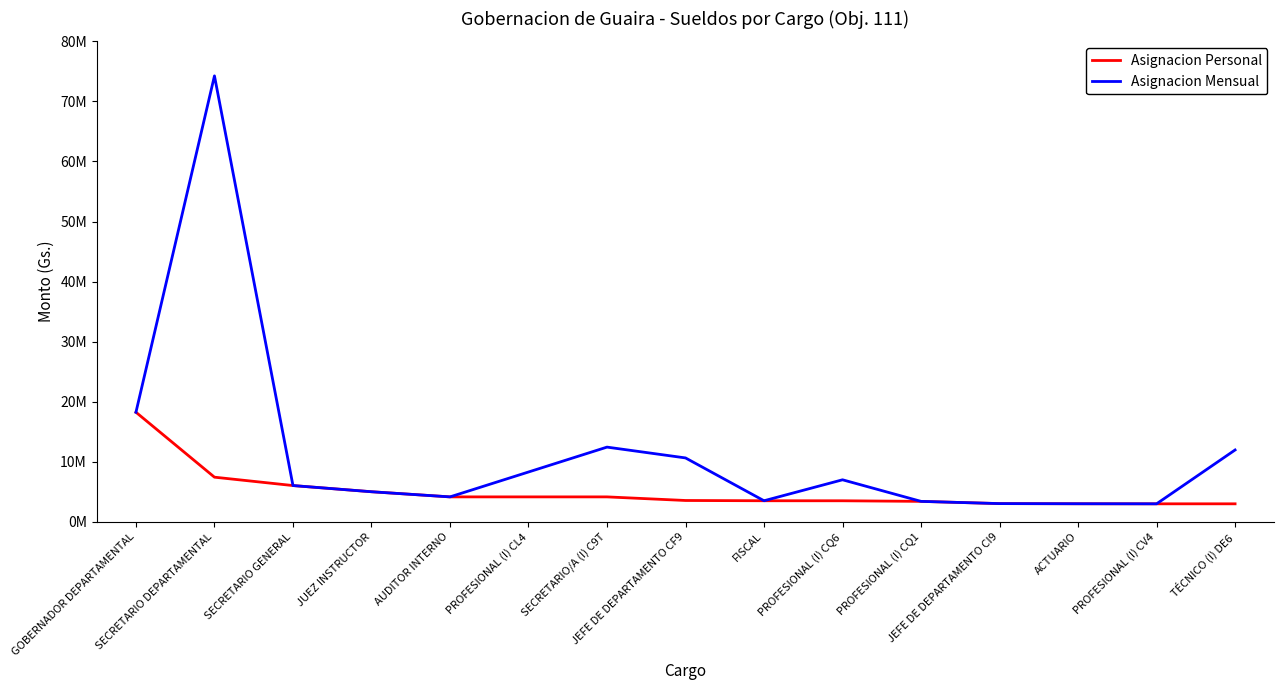

Does the chart display data point markers on the line(s)?

No